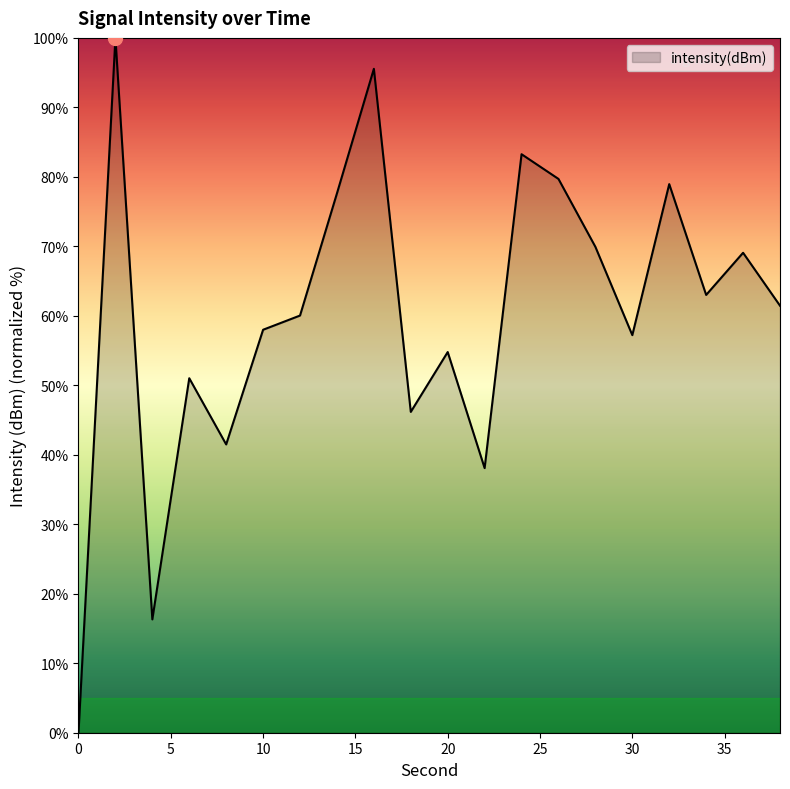

What is the difference between the maximum and minimum values?

100.0